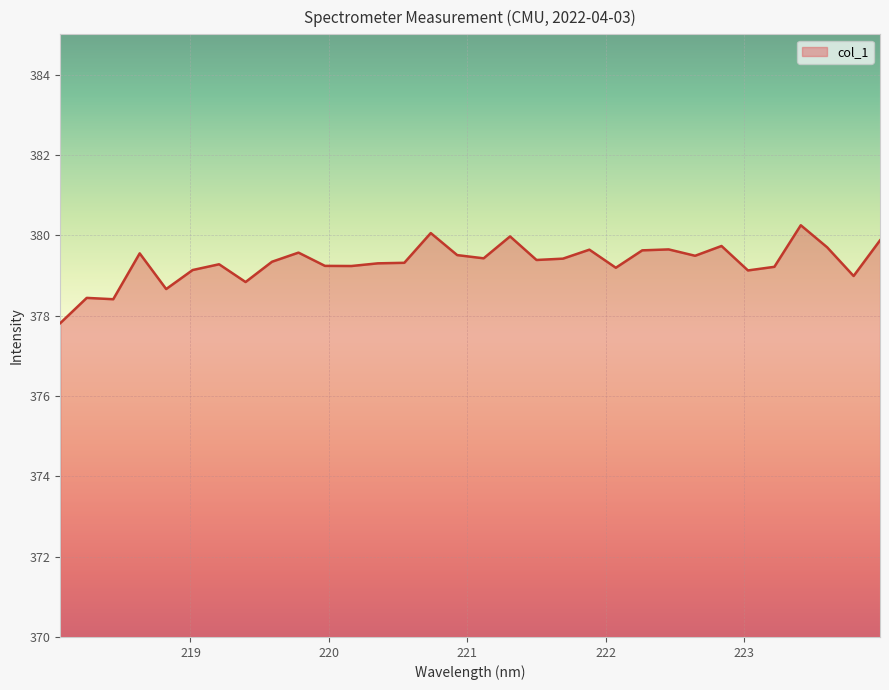

What is the difference between the maximum and minimum values?

2.4